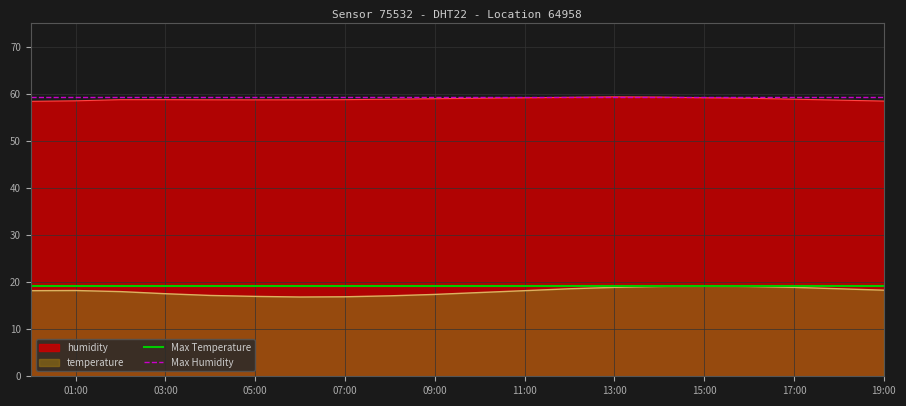

The value of temperature at 11:00 is 26.2. True or false?

False